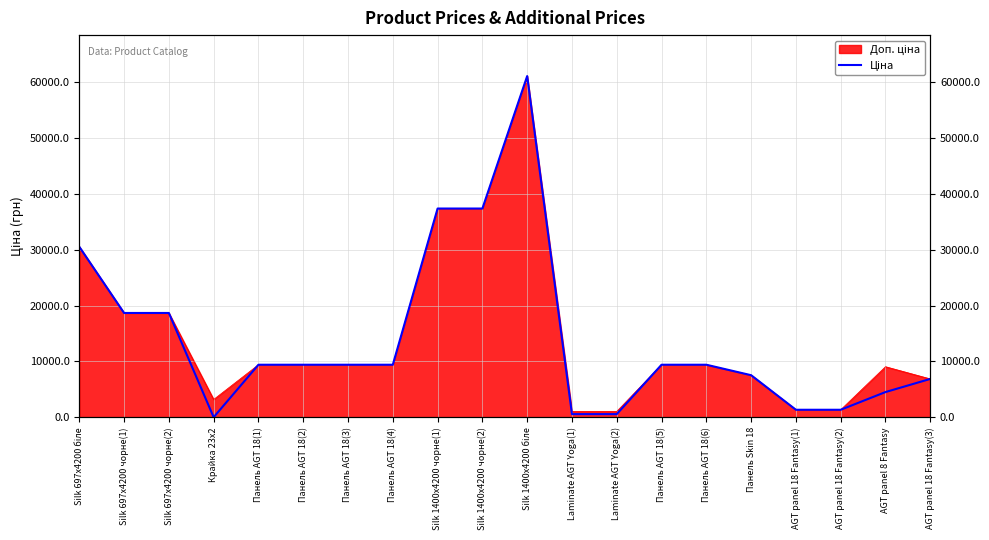

How many categories are shown in the chart?

20